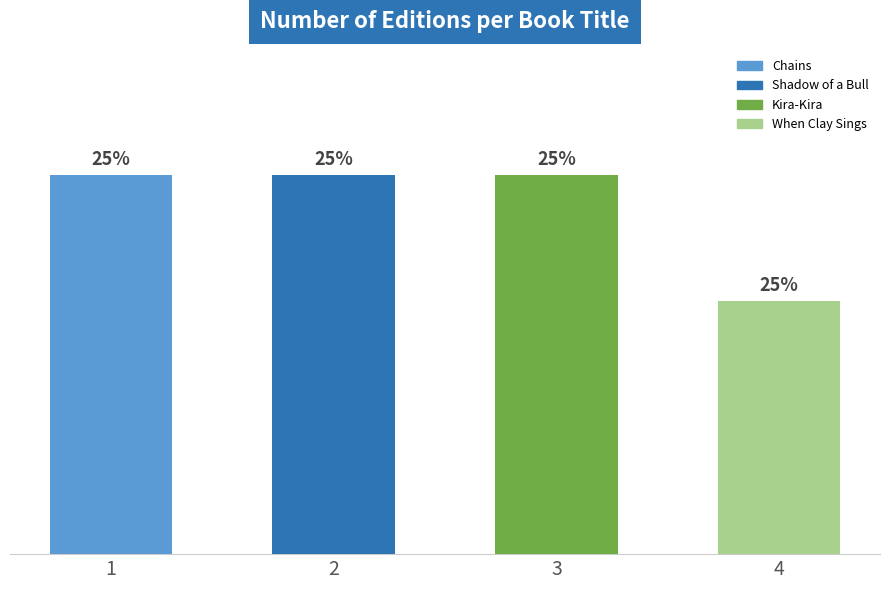

Which category has the highest value across all series?

Chains